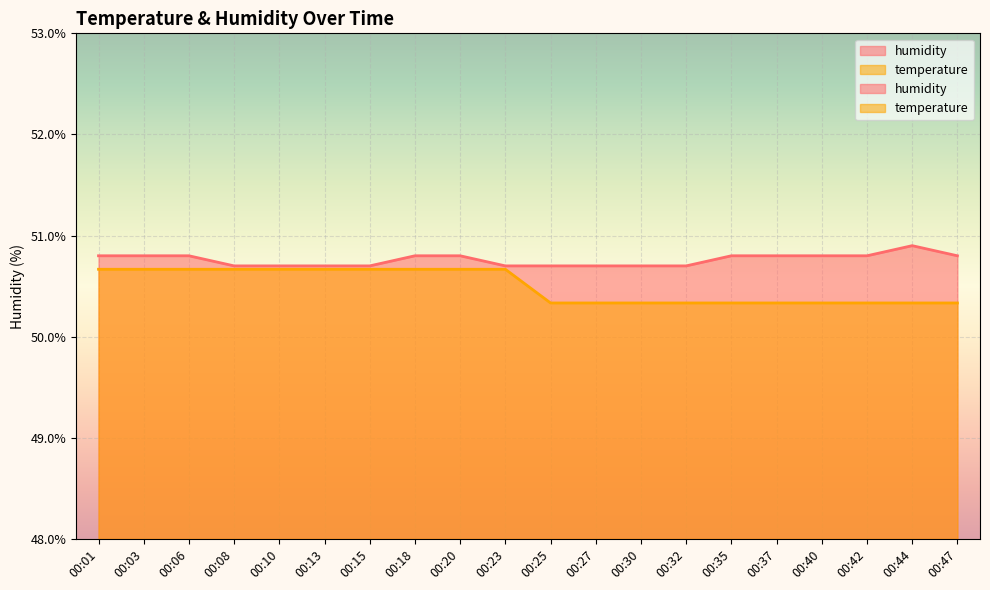

What is the sum of the humidity values at 00:15 and 00:23?

101.4